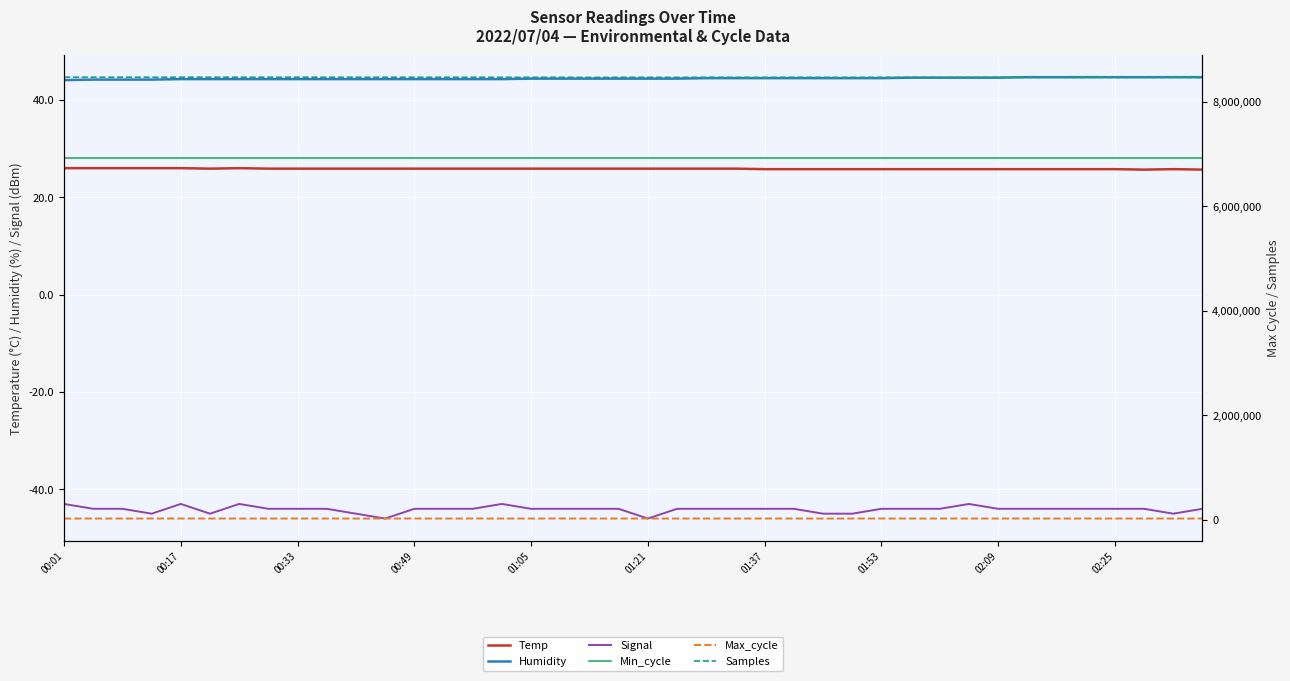

Does the chart display data point markers on the line(s)?

No